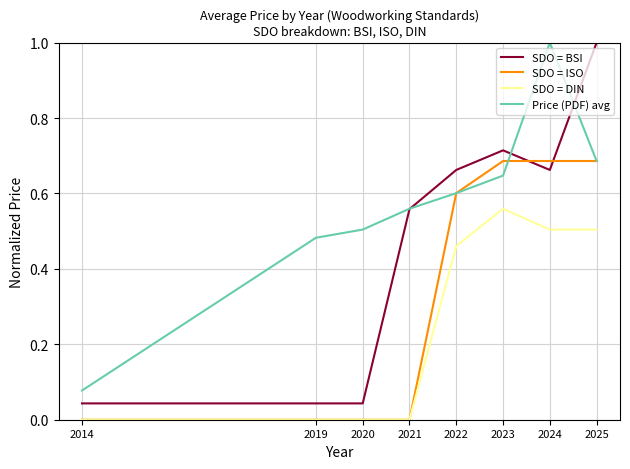

What are all the series names shown in the legend?

SDO = BSI, SDO = ISO, SDO = DIN, Price (PDF) avg